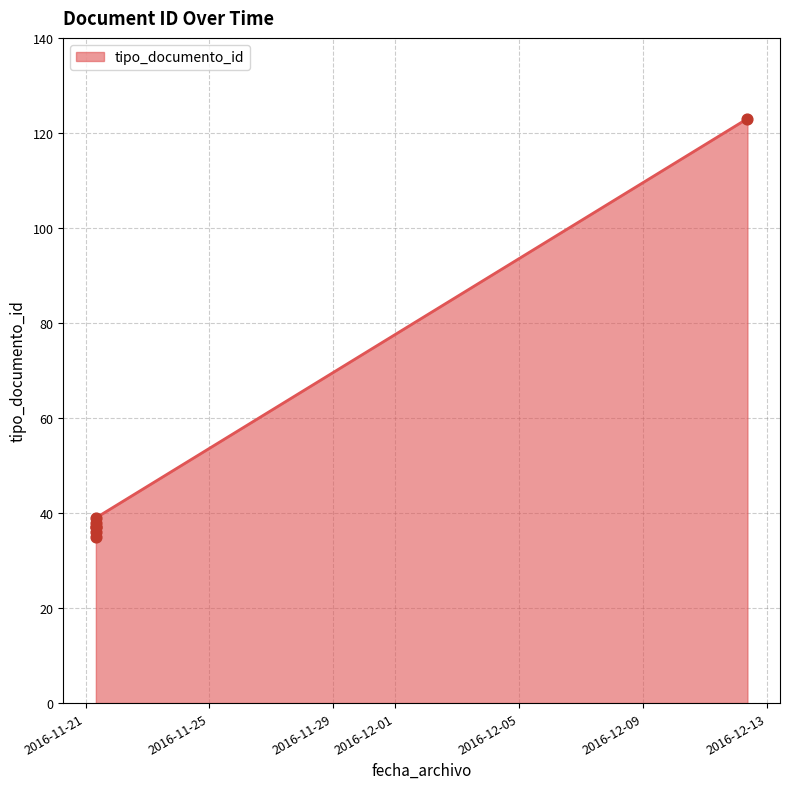

Which has a higher value, 2016-11-21 08:00:27 or 2016-11-21 08:11:09?

2016-11-21 08:11:09